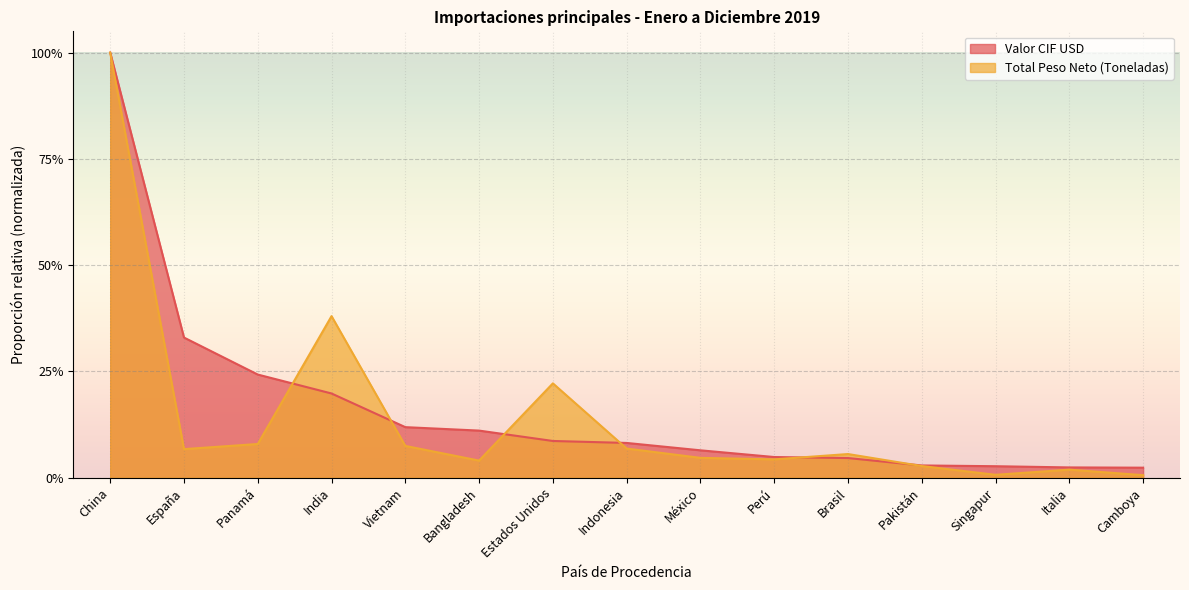

Which series ends up on top after the final intersection of Valor CIF USD and Total Peso Neto (Toneladas)?

Valor CIF USD